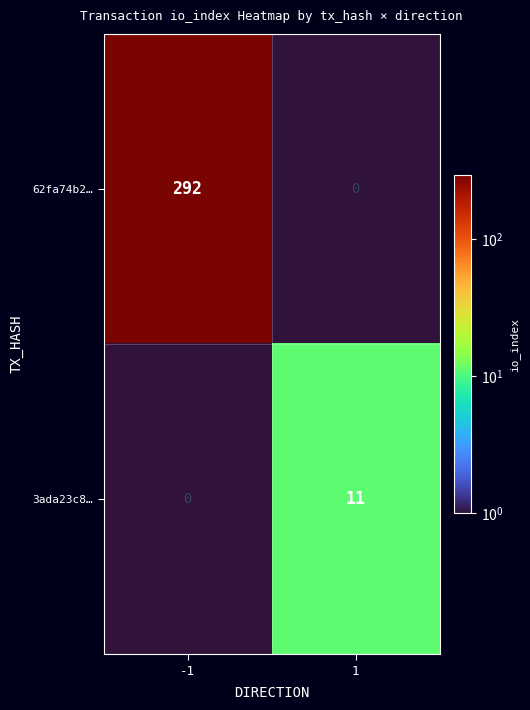

What is the approximate value of 3ada23c8… at 1, to the nearest 10?

10